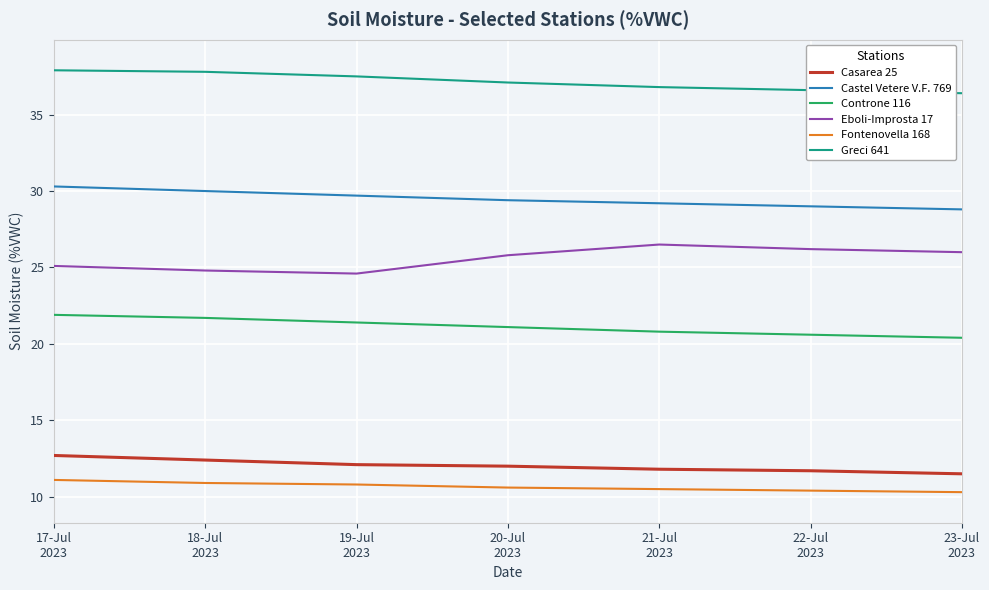

What is the difference between the maximum and second lowest values in the Casarea 25 series?

1.0